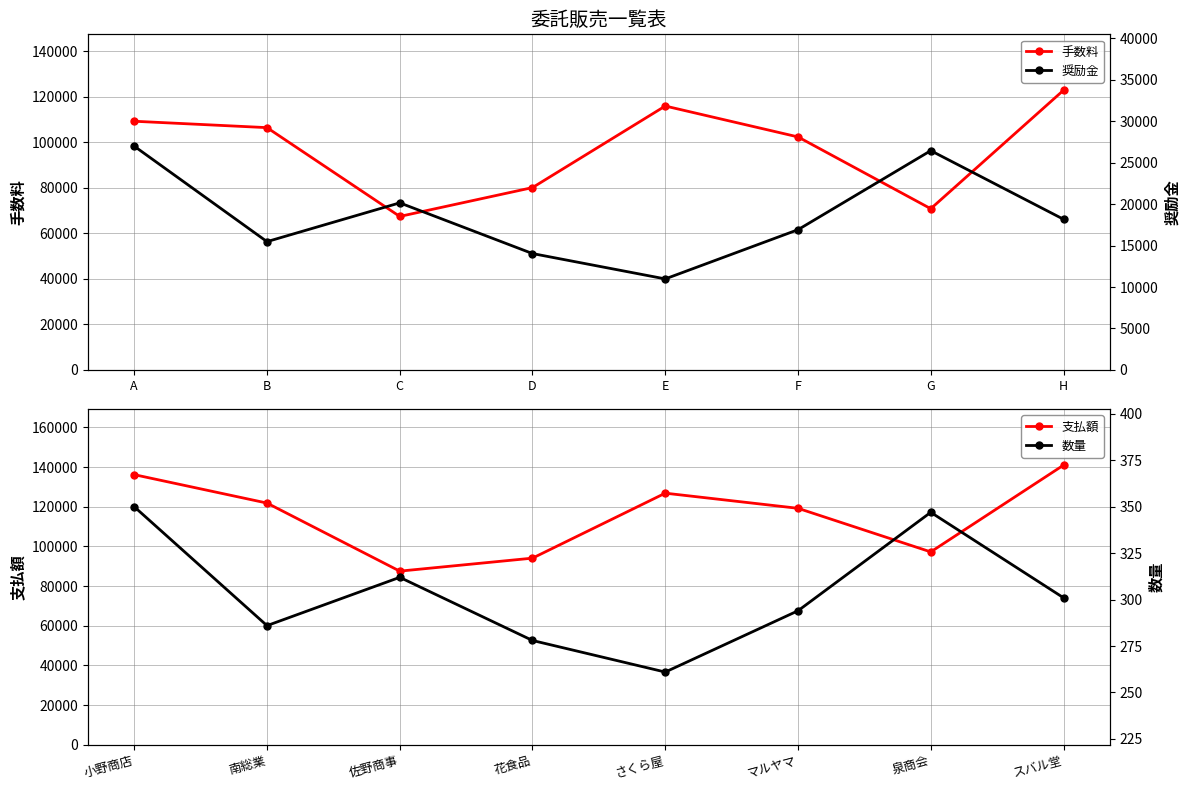

Count the number of data series in this chart.

4